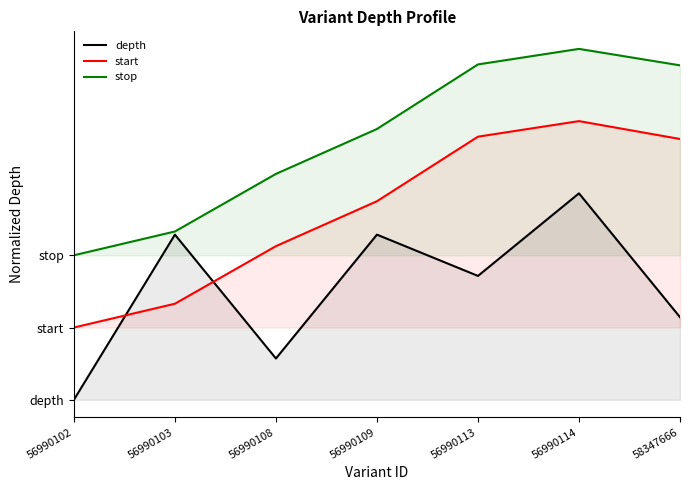

Rank the series by their average value, from highest to lowest.

stop, start, depth